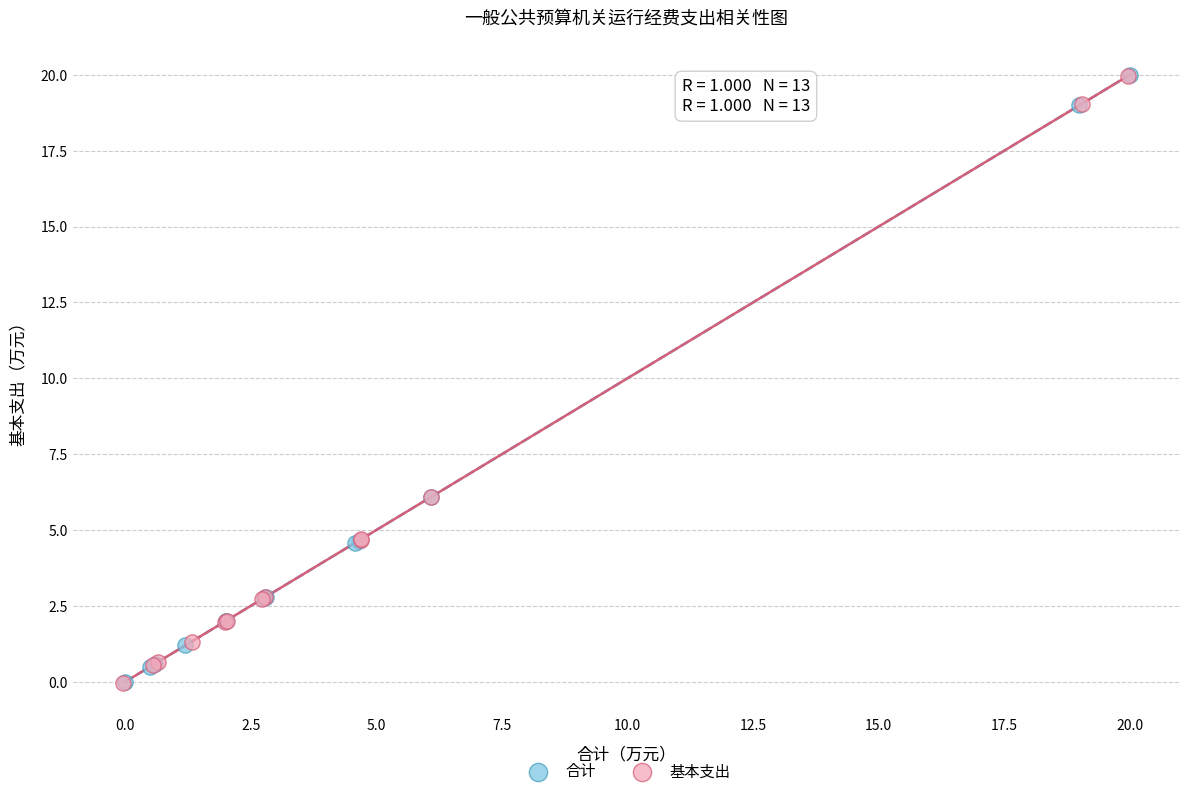

Which series has the largest Y range (max minus min)?

合计